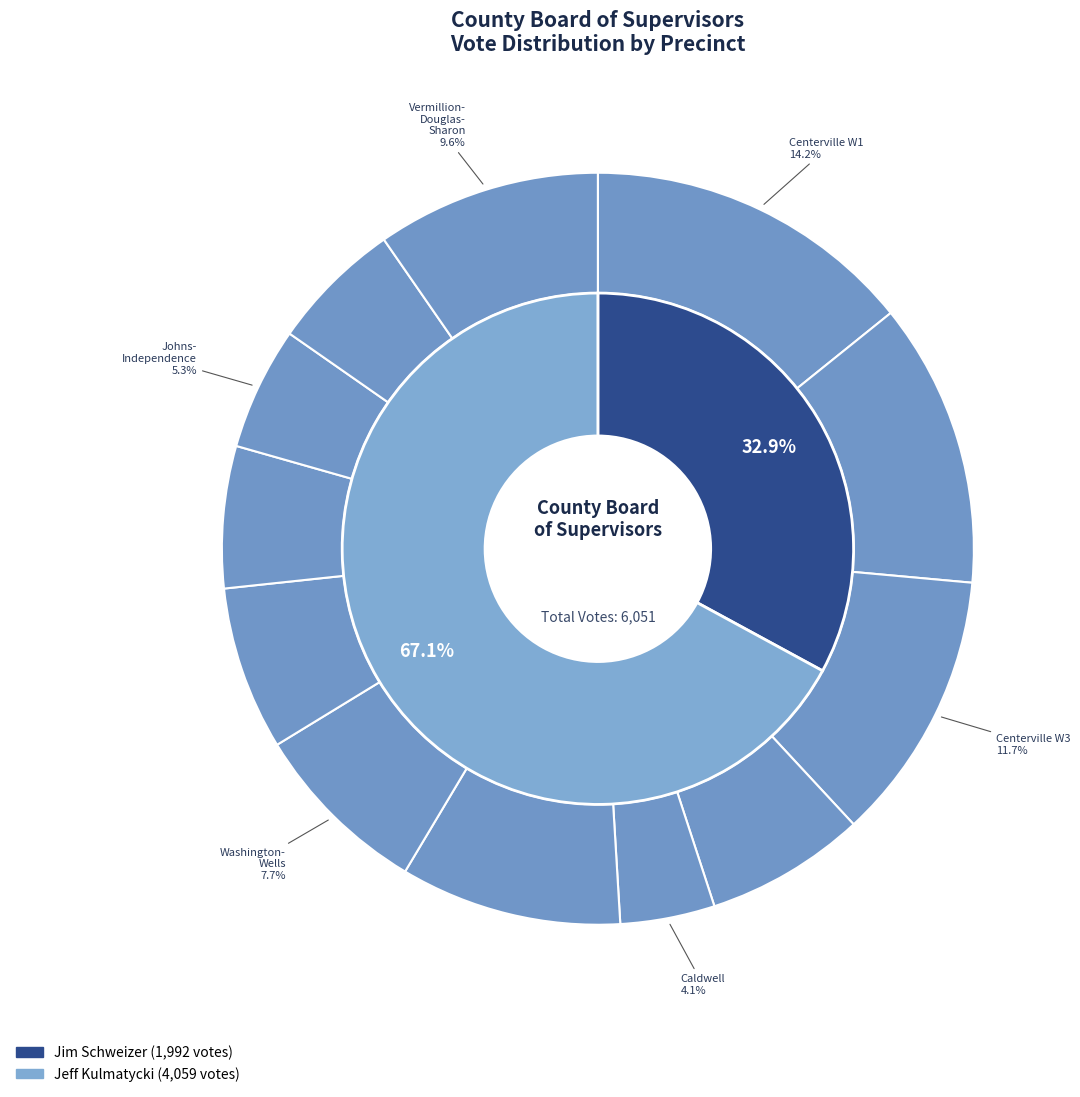

Which series changed the most between Centerville W3 and Bellair-Lincoln?

Jeff Kulmatycki